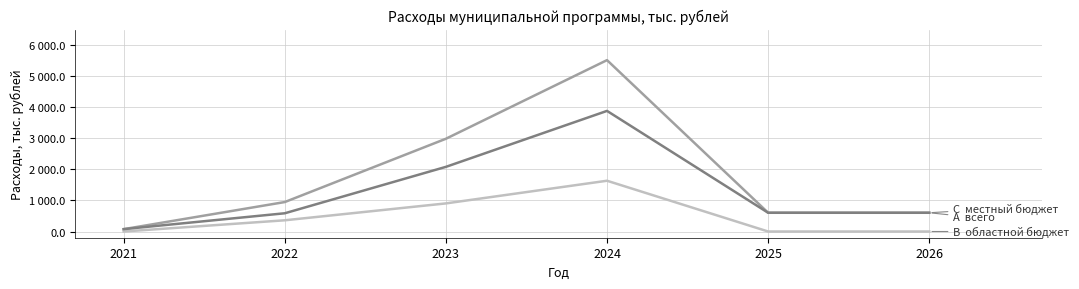

Is this an area chart (filled region under the line)?

No